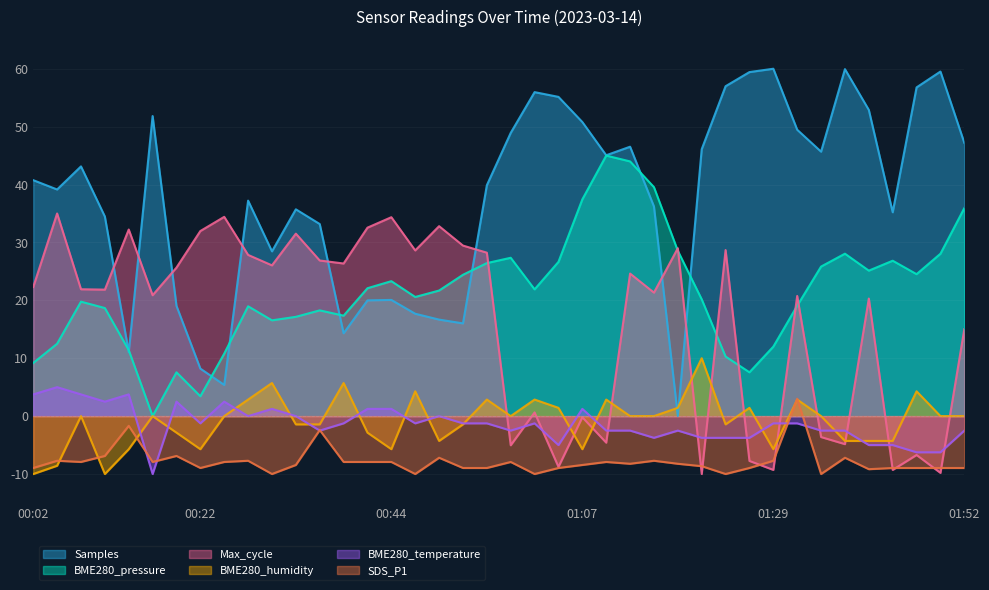

What is the total value across all series at 00:22?

27.7